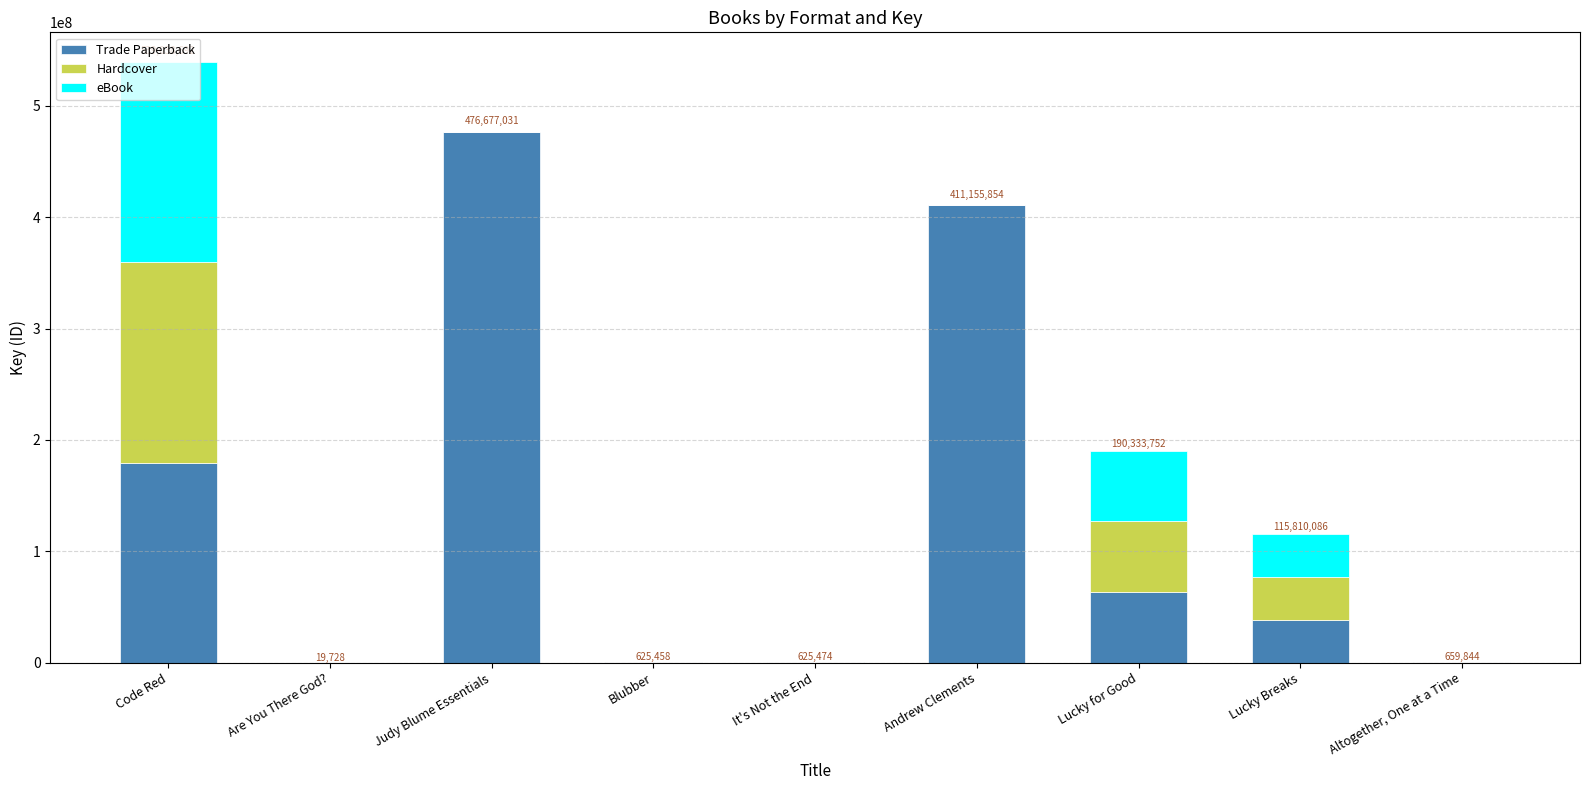

At which category is the sum across all series the highest?

Code Red